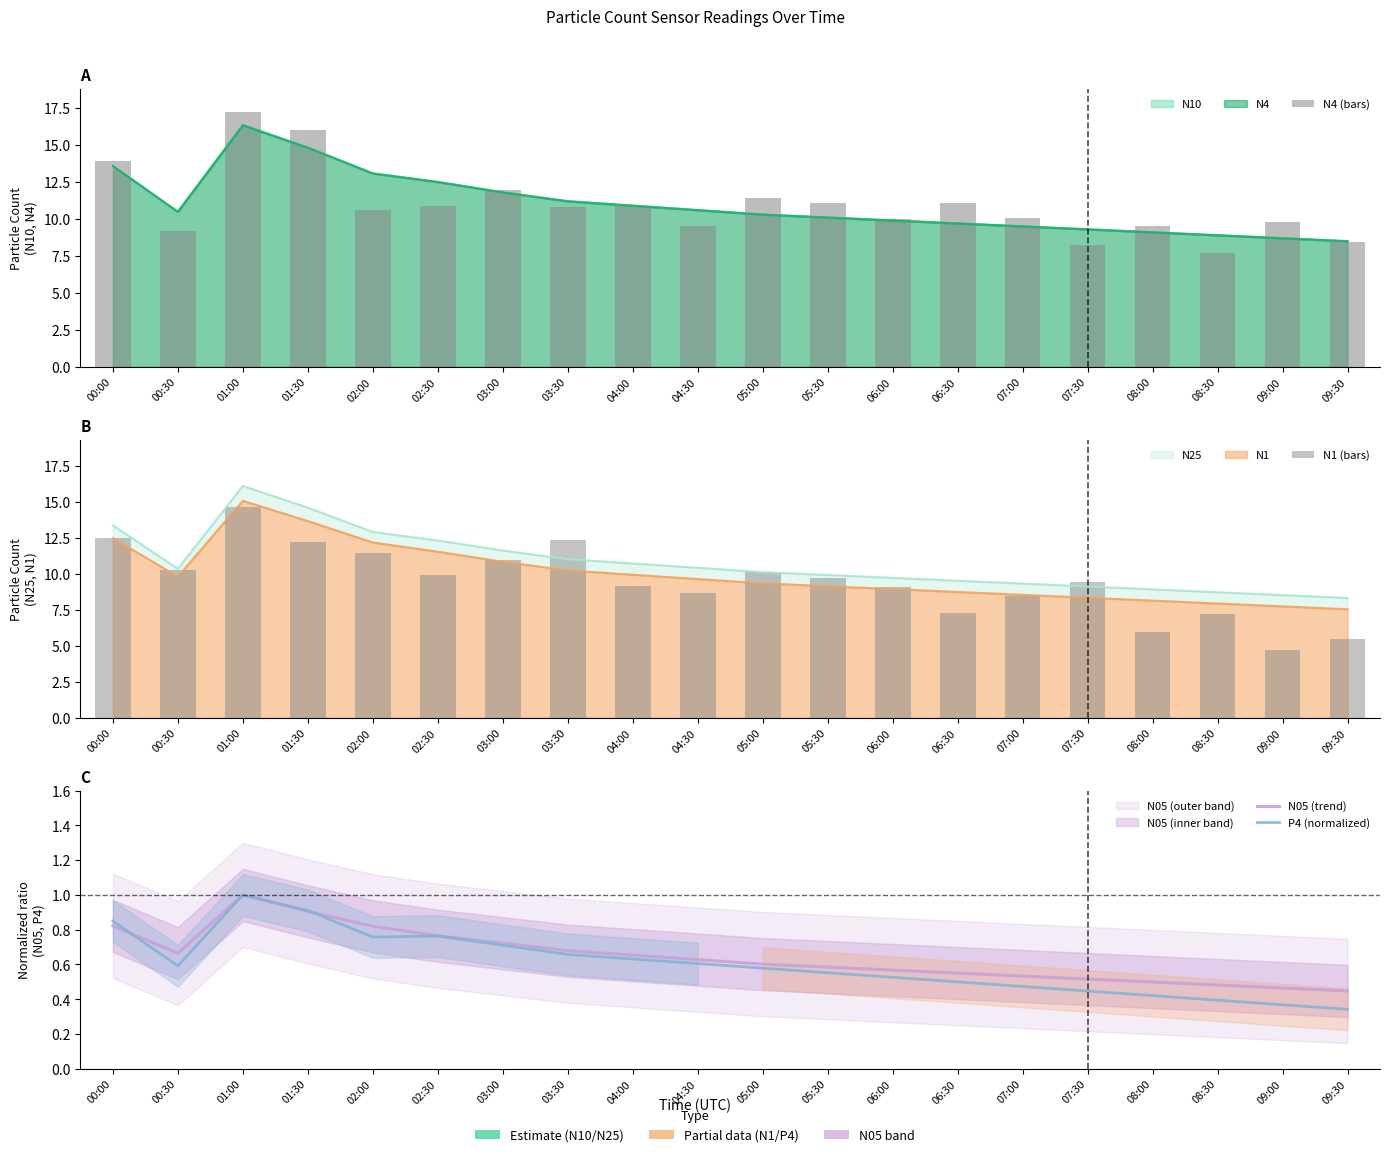

What is the value of the N1 (bars) bar at the 10th from the left?

8.7